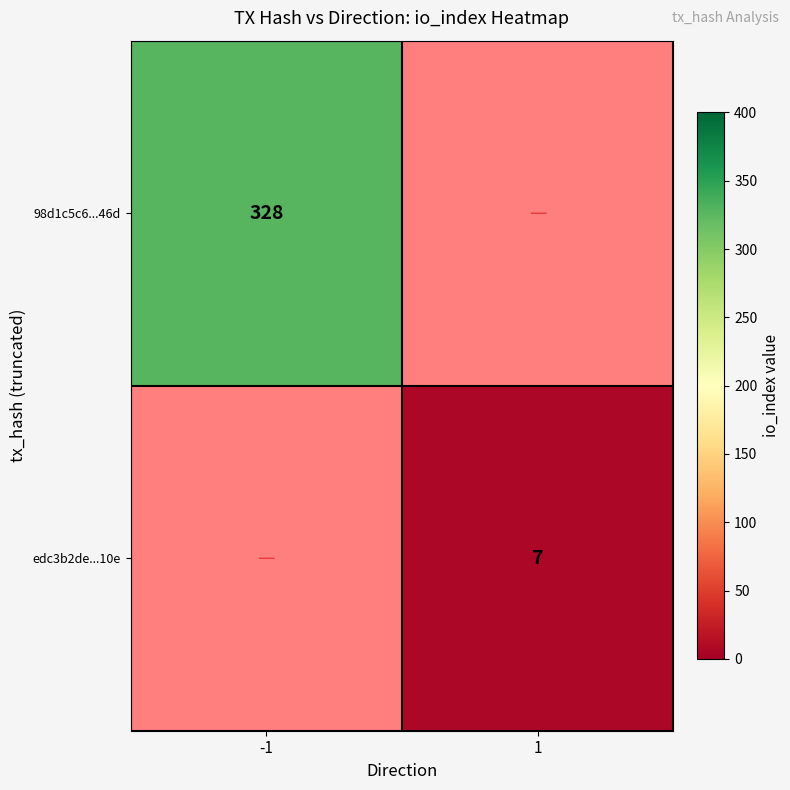

Is the value of edc3b2de...10e at 1 greater than the value of 98d1c5c6...46d at -1?

No